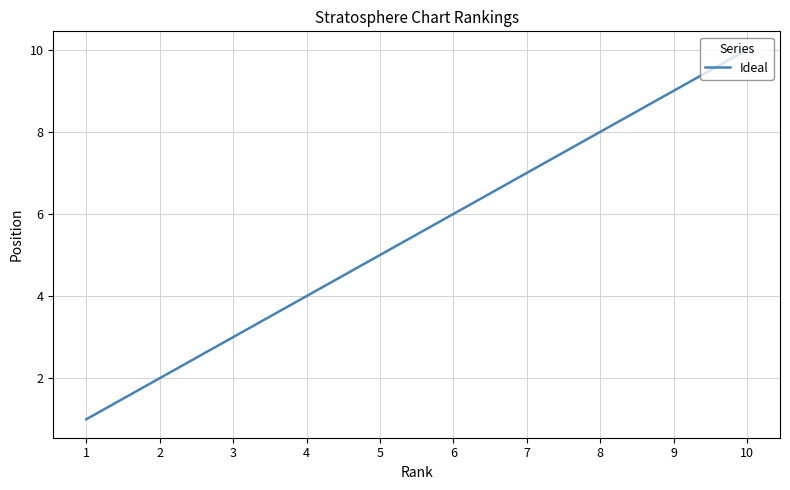

Count the number of data series in this chart.

1